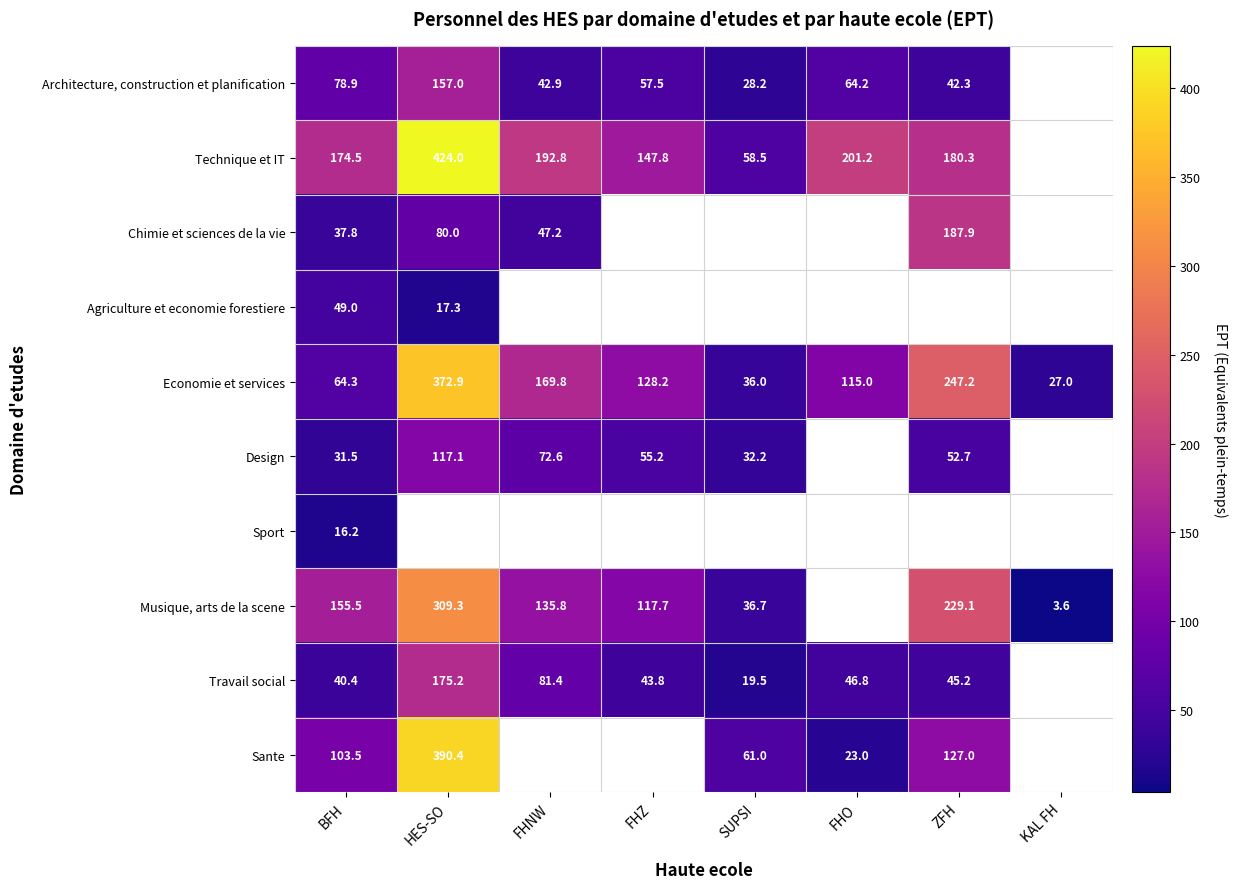

What is the lowest value of the Travail social series?

19.5